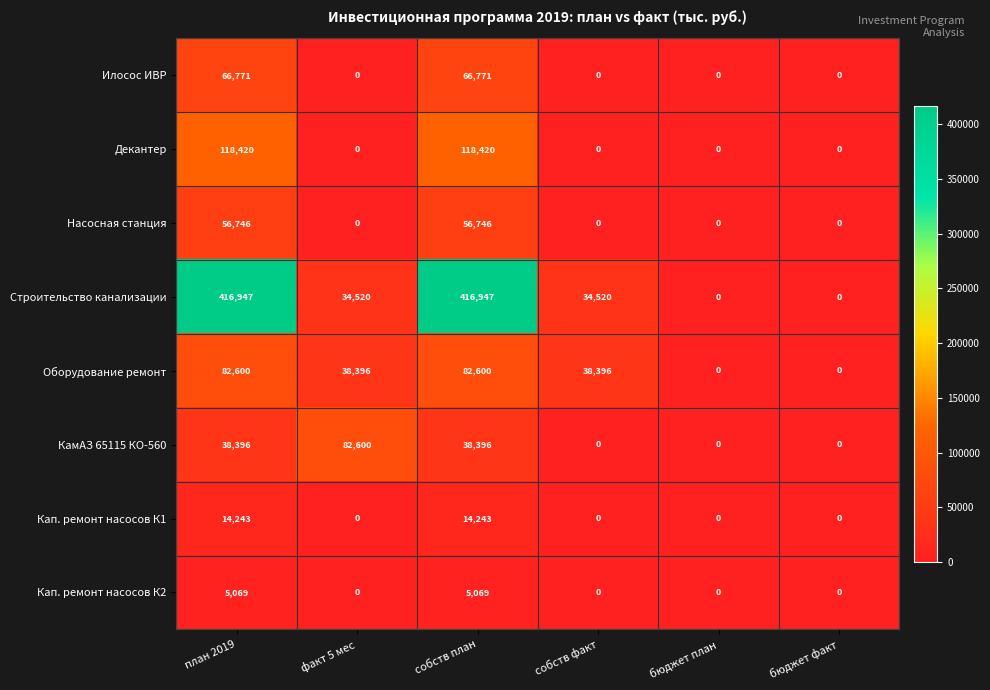

What is the difference between the highest and lowest values at собств план?

411878